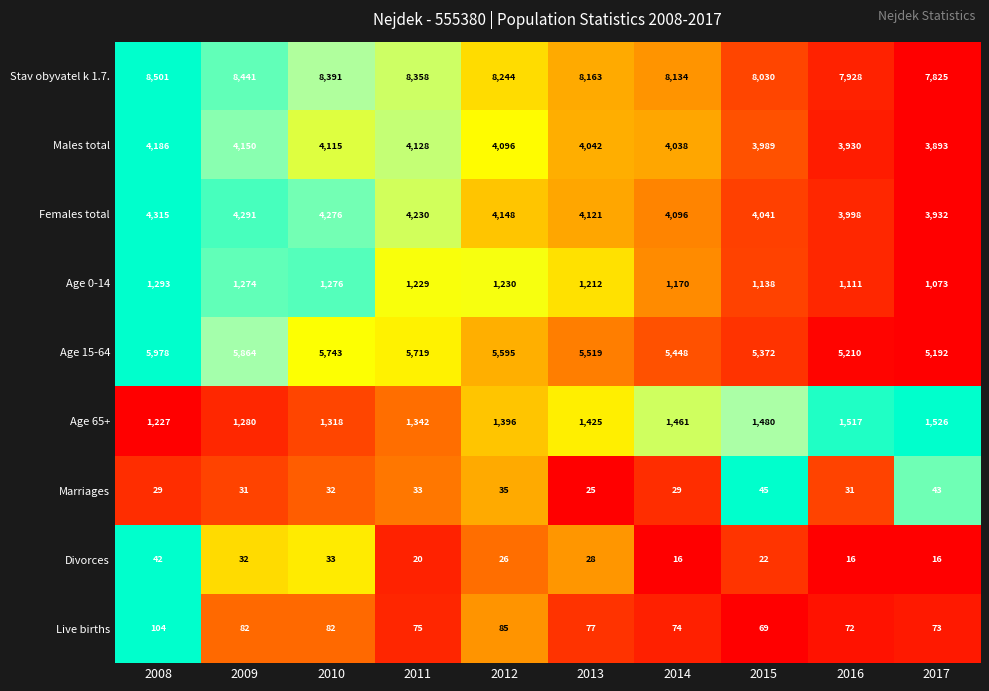

Which series has the largest range (max minus min)?

Age 15-64